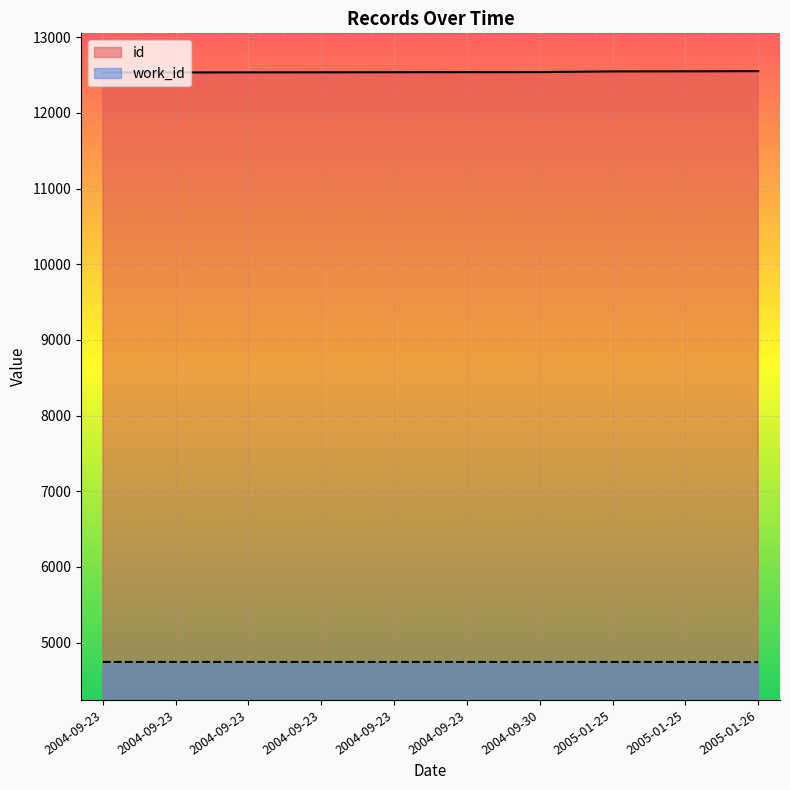

Reading left to right, extract all data points from this chart.

id: 12533	12534	12535	12536	12537	12538	12539	12548	12549	12551
work_id: 4745	4745	4745	4745	4745	4745	4745	4745	4745	4743